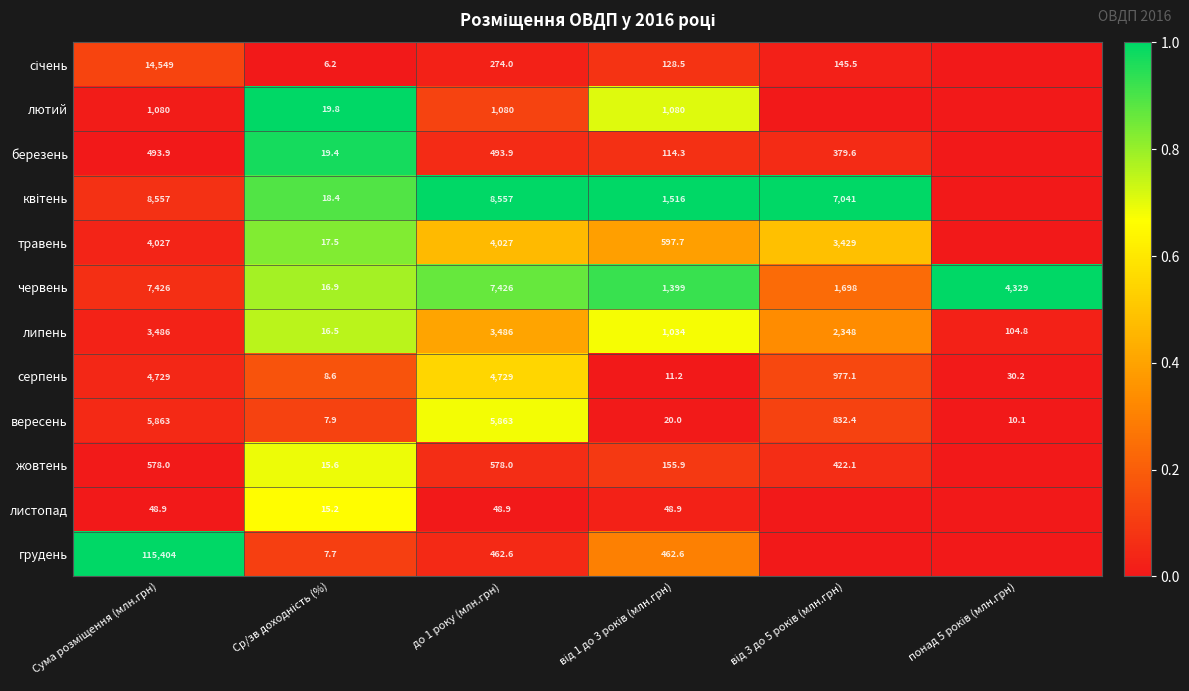

What is the difference between the second highest and minimum values in the липень series?

3469.5